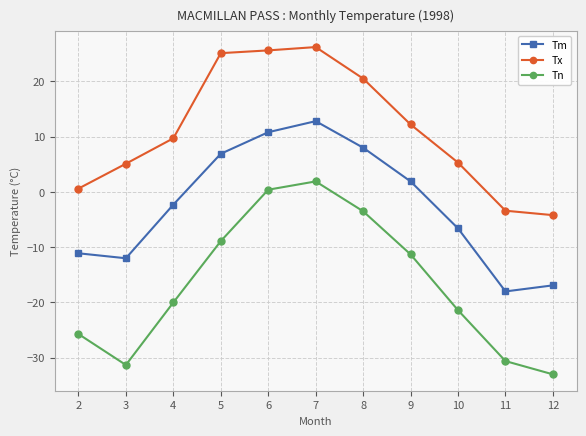

At how many categories does at least one series exceed 15?

4